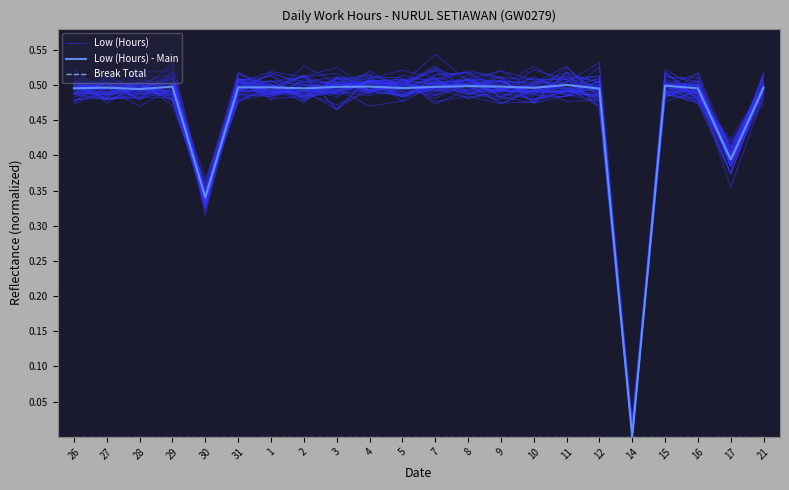

What is the label of the 2nd point from the left?

27